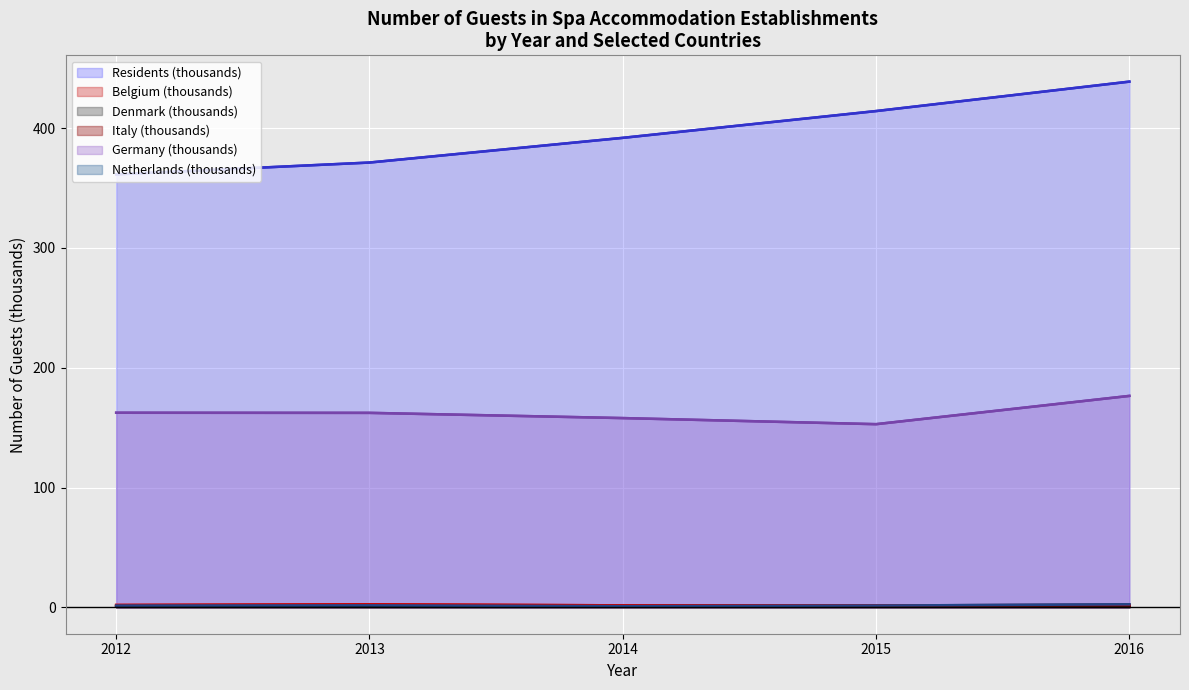

What are all the series names shown in the legend?

Residents, Belgium, Denmark, Italy, Germany, Netherlands